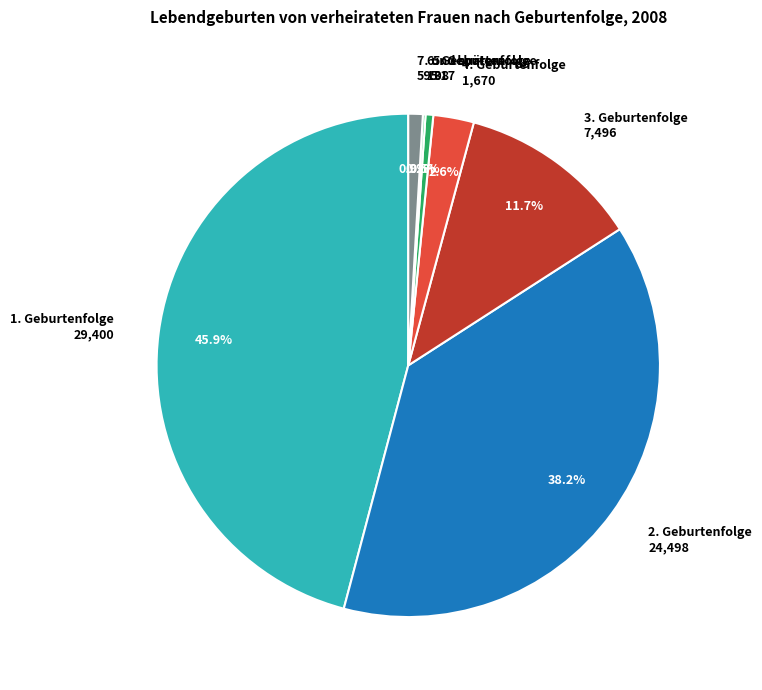

Is 4. Geburtenfolge the majority of the pie?

No